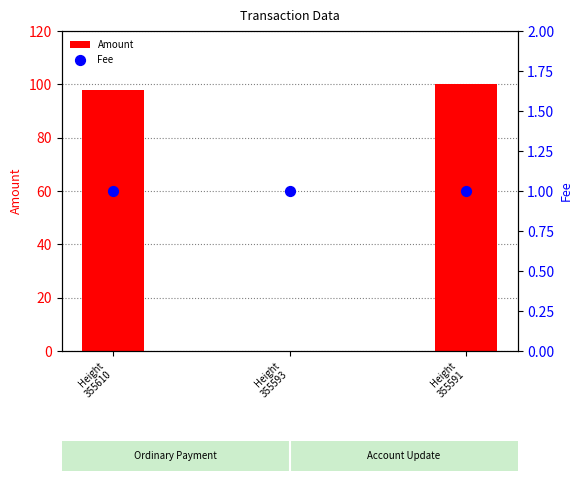

At how many categories does at least one series exceed 26?

2